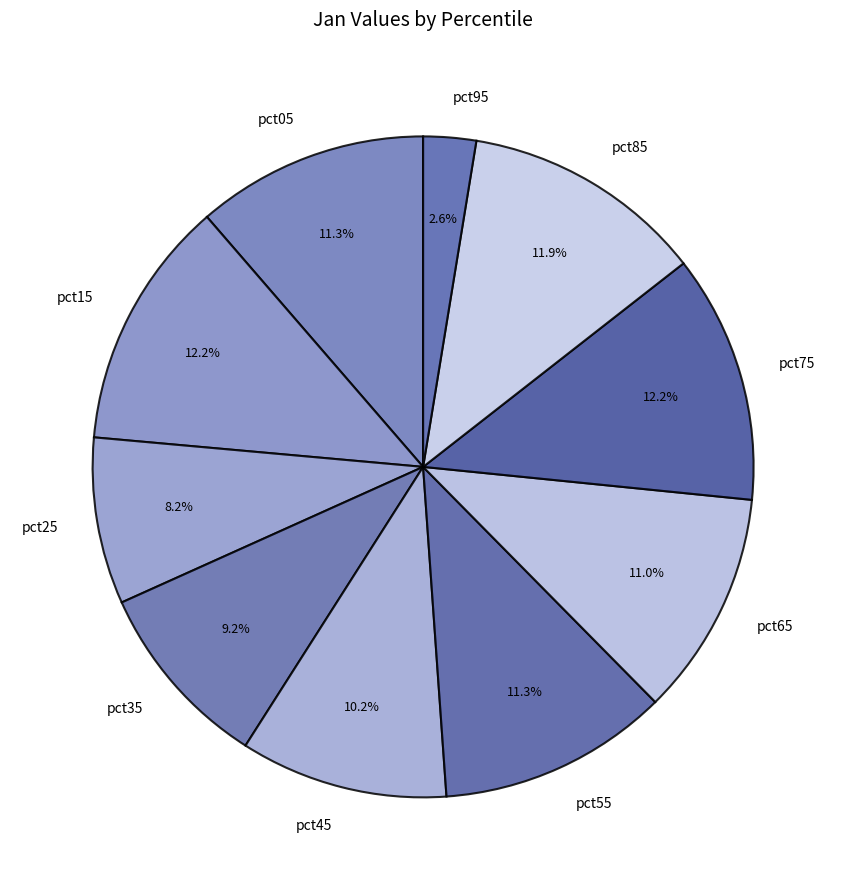

What is the smallest slice in the pie chart?

pct95